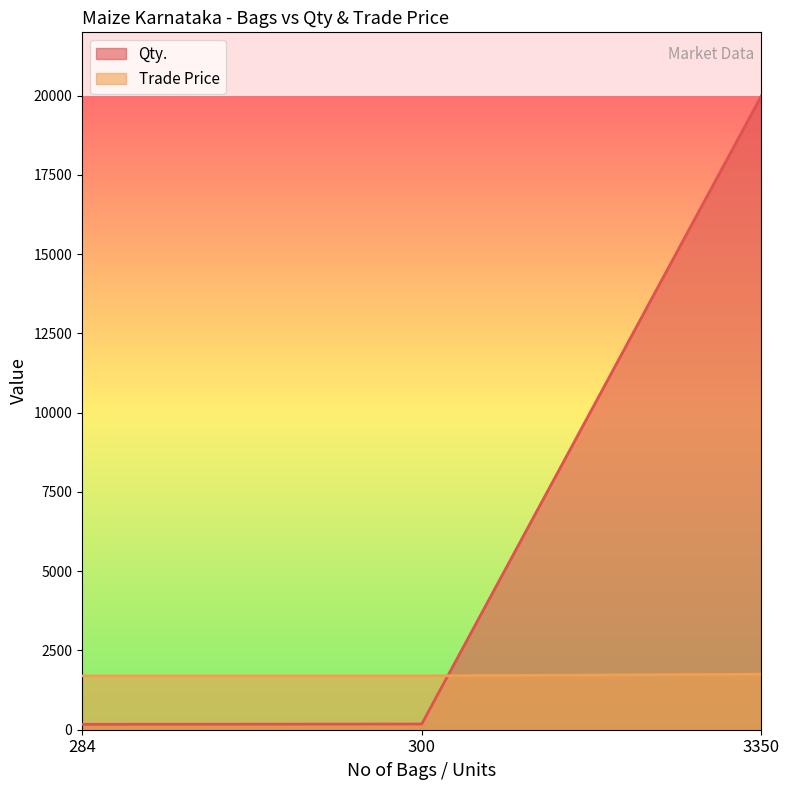

At which category does the chart reach its minimum across all series?

284